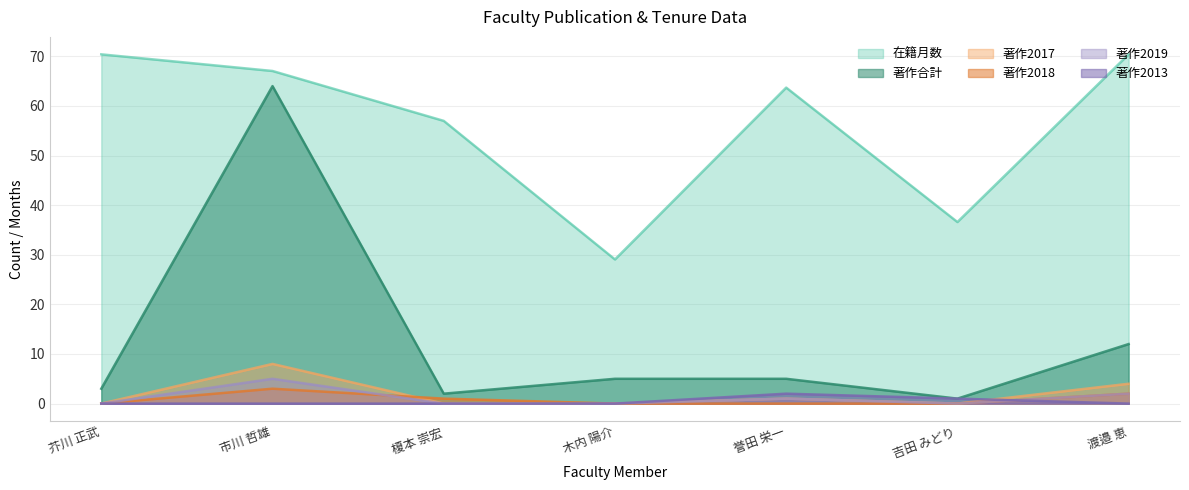

True or false: 著作2013 has a value of 1.2 at 誉田 栄一.

False